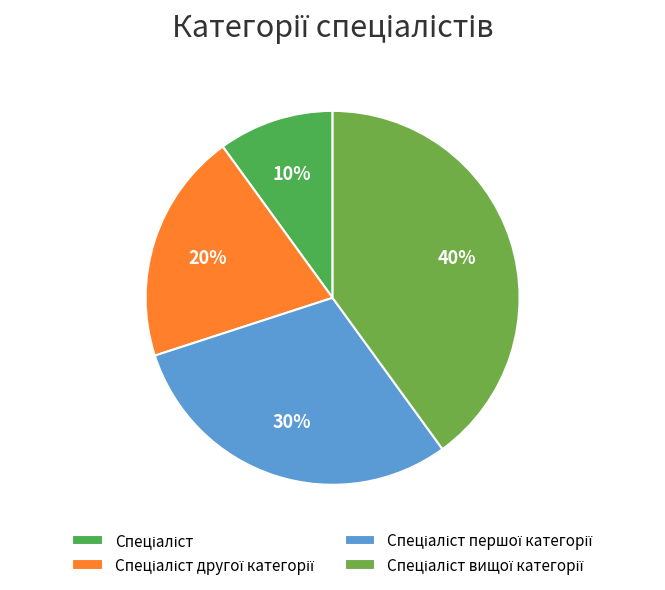

How many segments does this pie chart have?

4